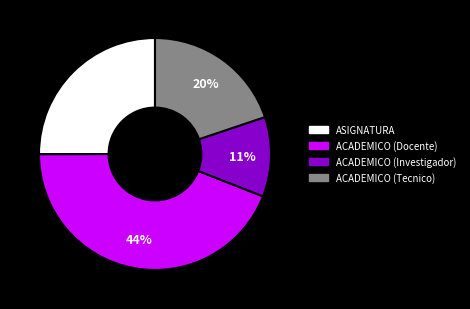

Which slice is the smallest?

ACADEMICO (Investigador)